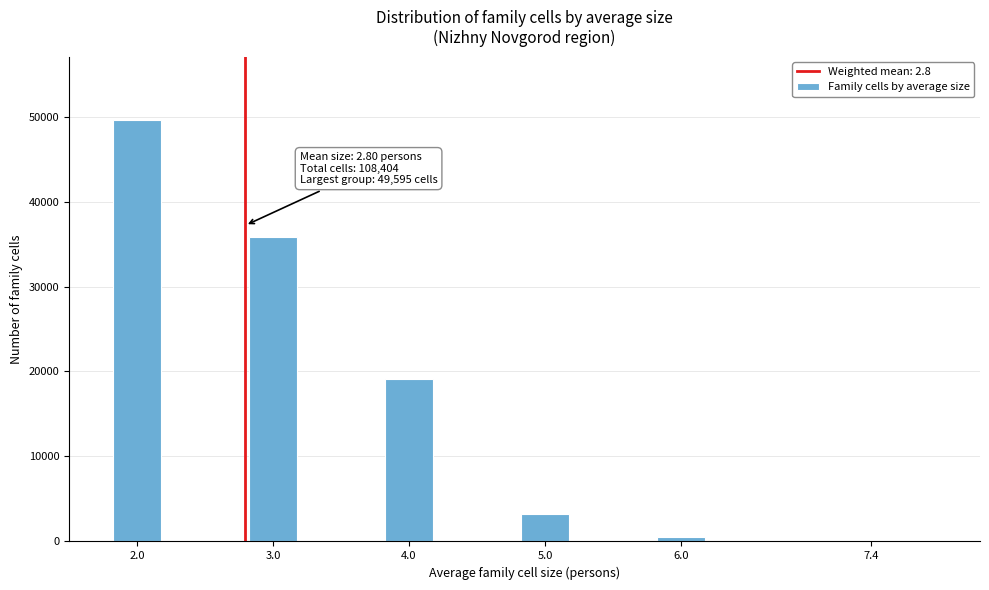

Reading right to left, what are all the values shown in this chart?

7.4=110	6.0=473	5.0=3288	4.0=19064	3.0=35874	2.0=49595